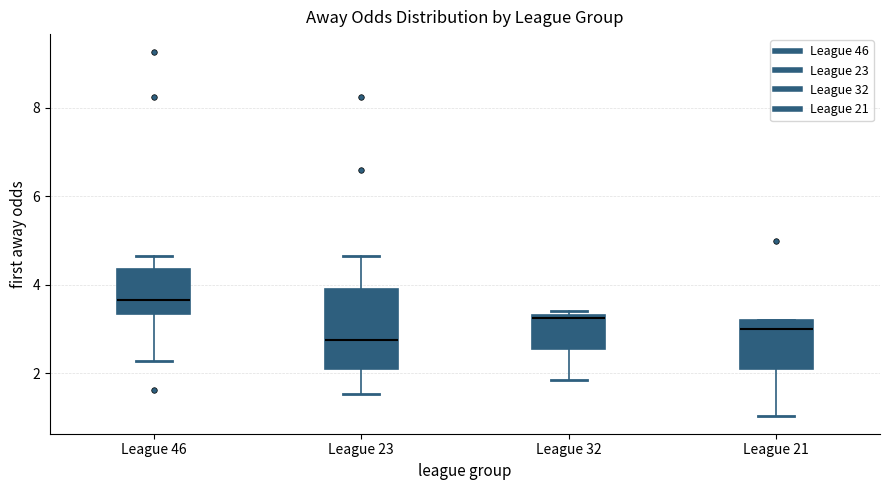

Reading left to right, read every box against the y-axis: the position of its median line, the range the box covers, and the ends of its whiskers. The values are not printed on the chart, so give them approximately, as read against the axis.

League 46: median 3.6, box 3.4 to 4.4, whiskers 2.2 to 4.6
League 23: median 2.8, box 2.2 to 4.0, whiskers 1.6 to 4.6
League 32: median 3.2, box 2.6 to 3.4, whiskers 1.8 to 3.4 (just above the box's upper edge)
League 21: median 3.0, box 2.2 to 3.2, whiskers 1.0 to 3.2